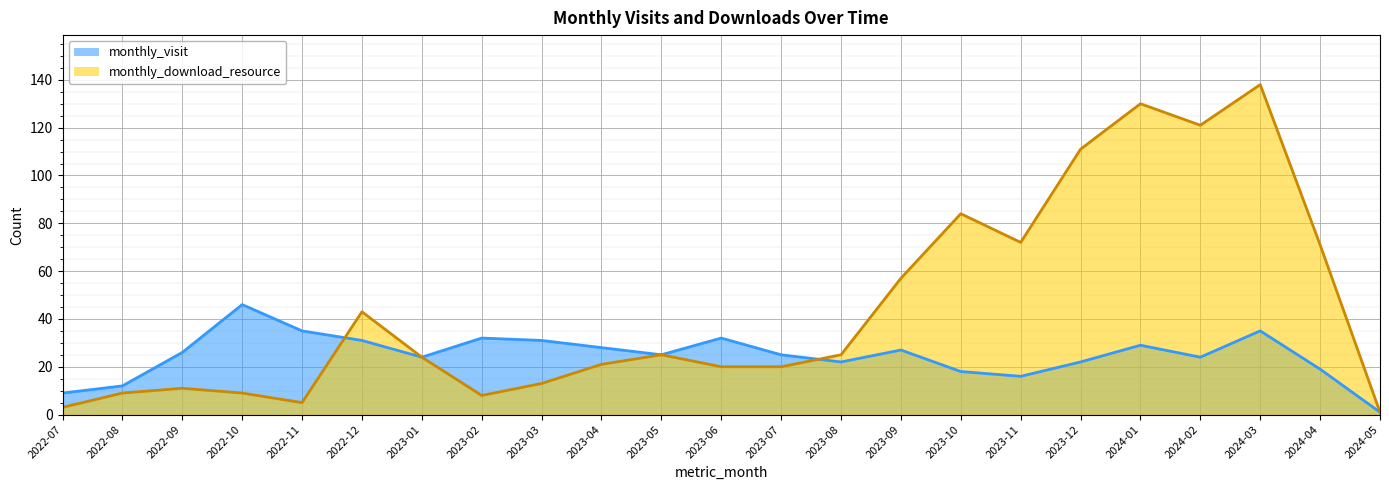

What position from the left is 2024-04?

22